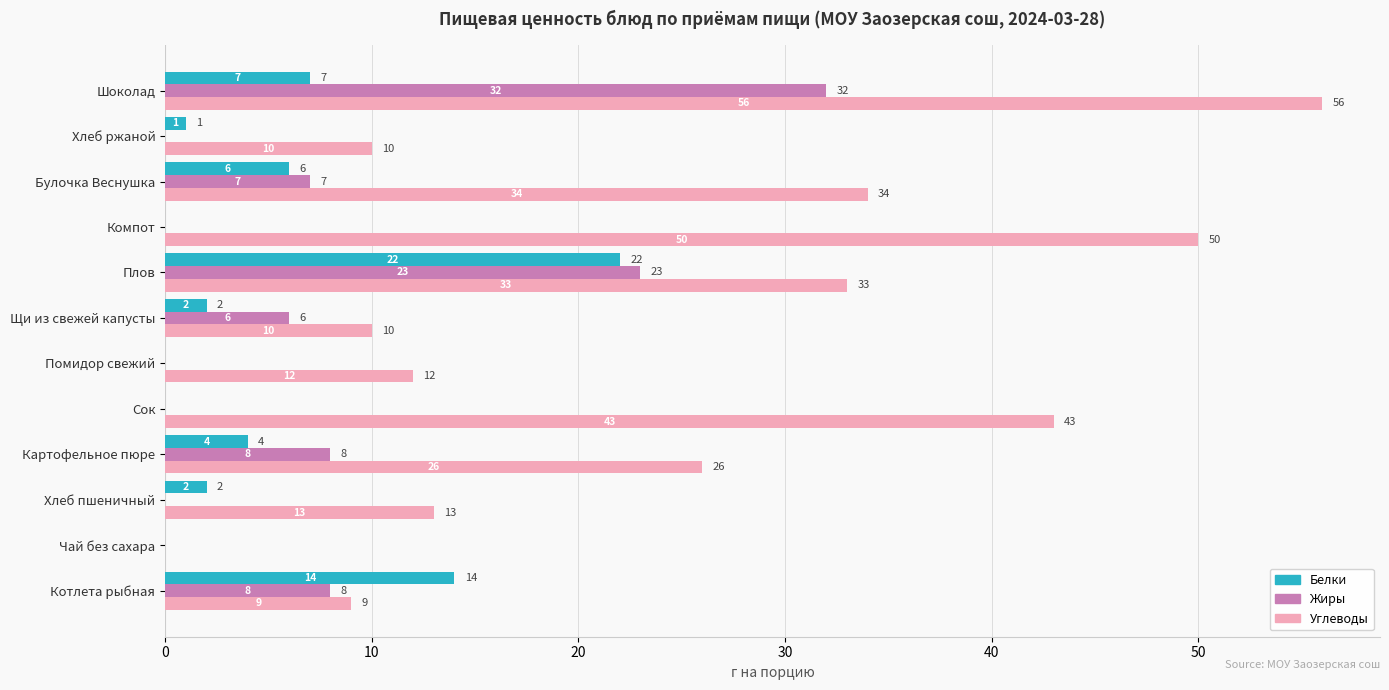

True or false: Белки has a value of 0 at Компот.

True